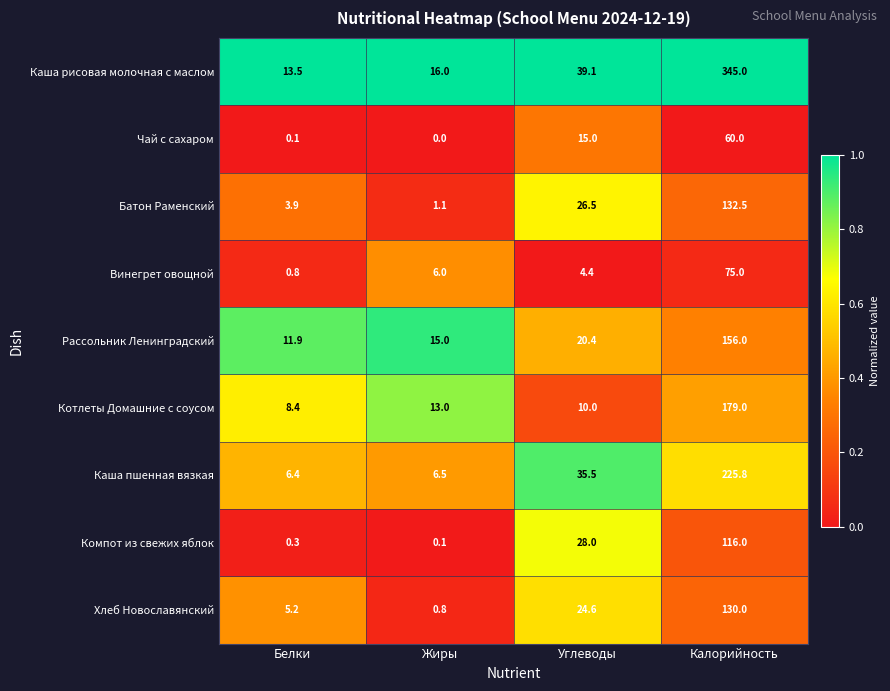

What is the greatest value displayed?

345.0